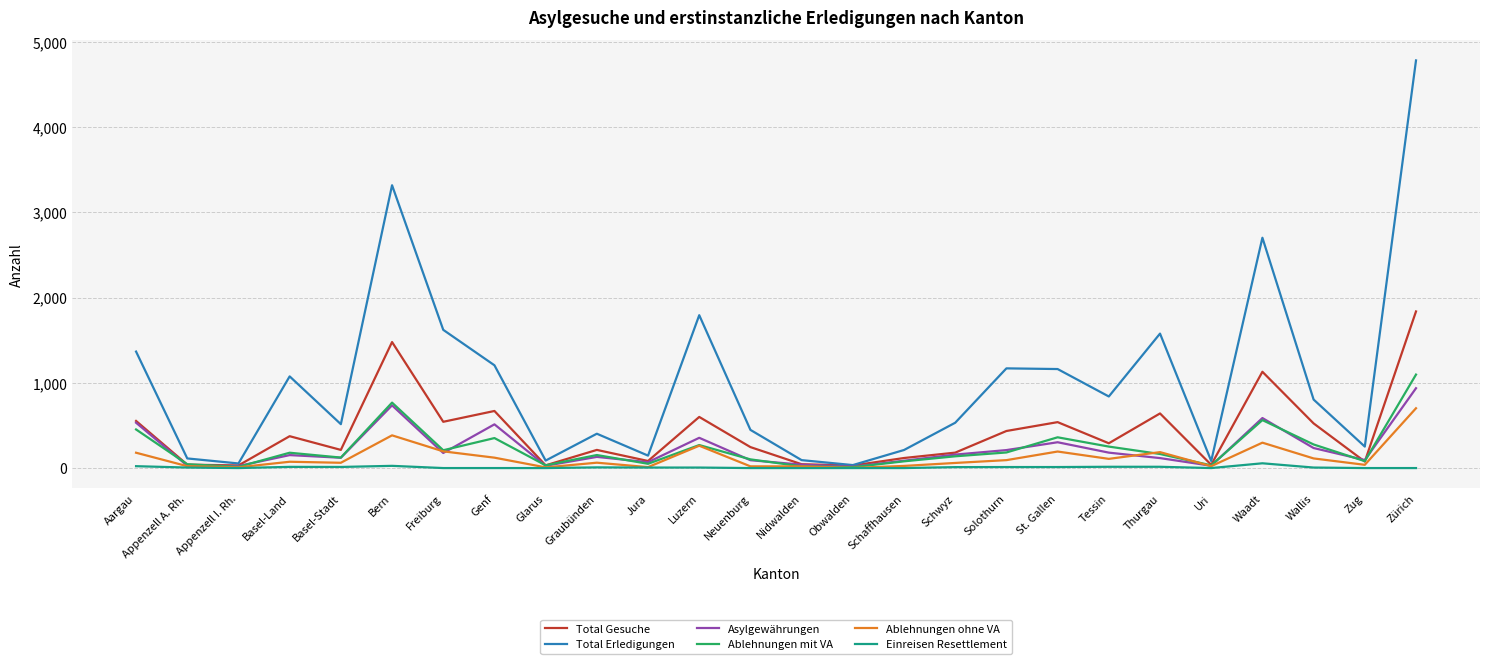

What is the difference between the highest and lowest values at Wallis?

798